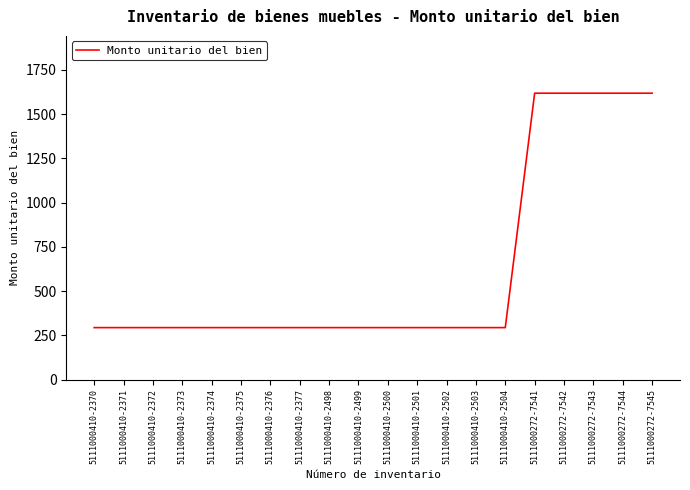

The value at 5111000410-2370 is 392.0. True or false?

False